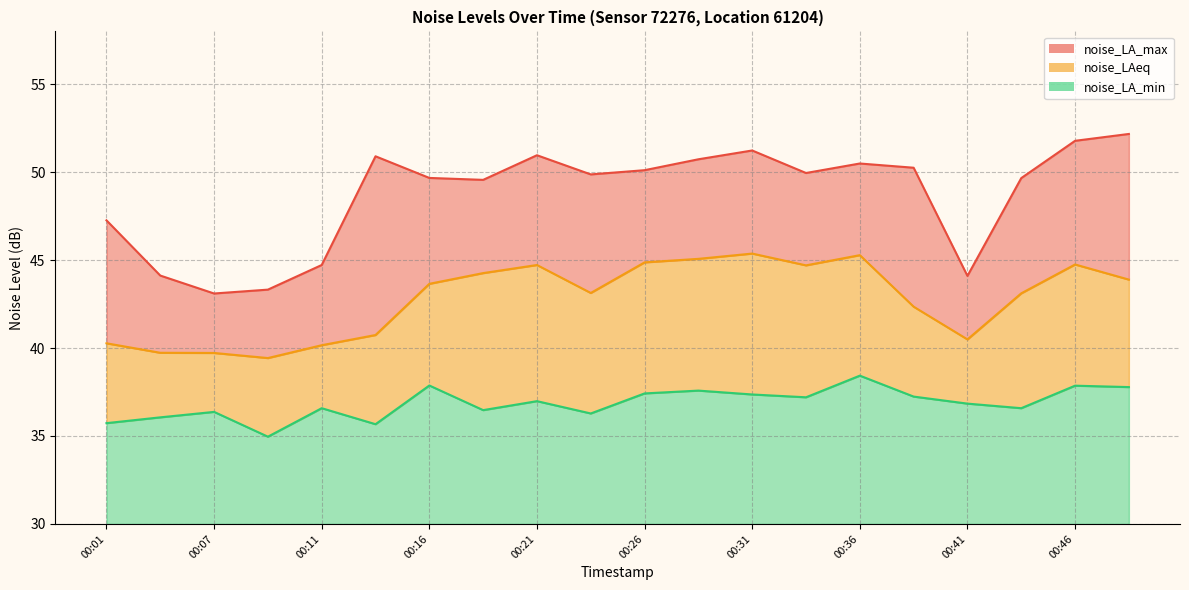

At which category does noise_LA_min reach its first local peak?

00:07